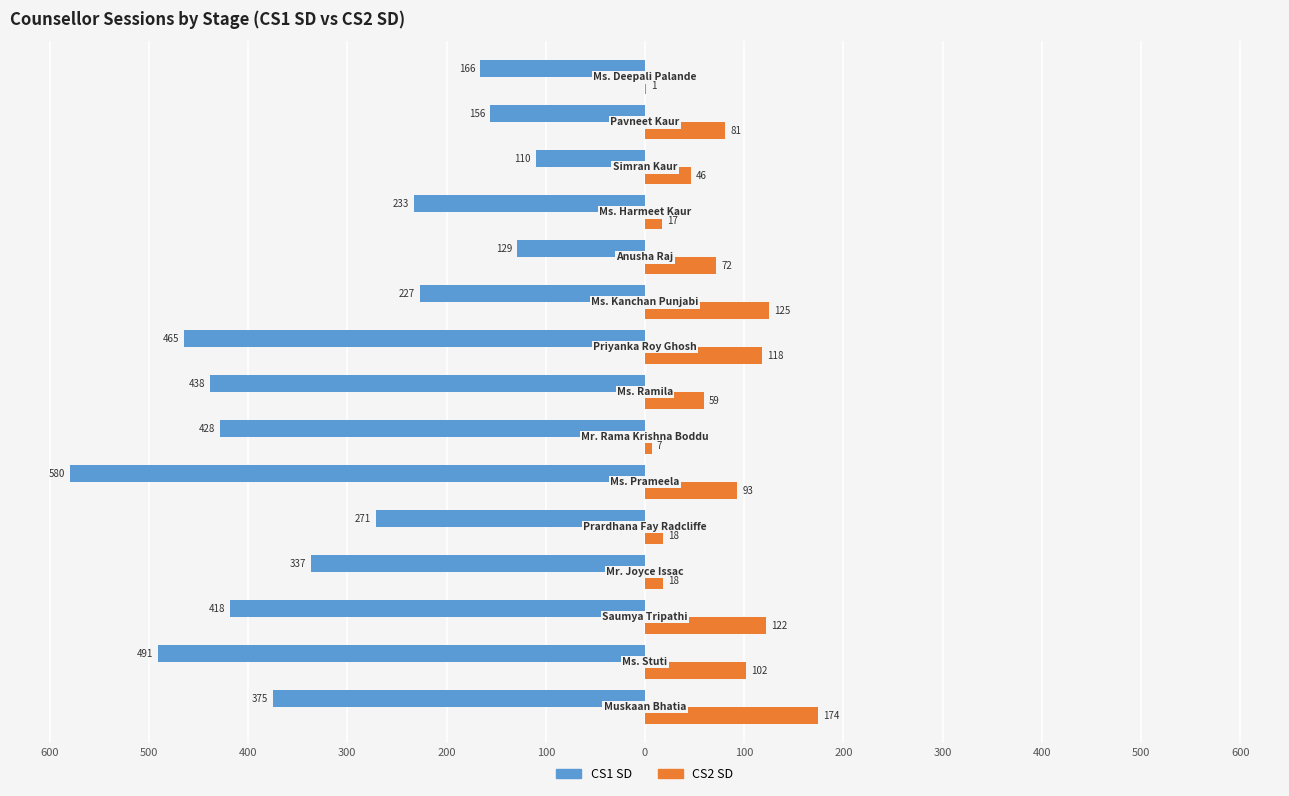

Reading left to right, what are all the values shown in this chart?

CS1 SD: -375	-491	-418	-337	-271	-580	-428	-438	-465	-227	-129	-233	-110	-156	-166
CS2 SD: 174	102	122	18	18	93	7	59	118	125	72	17	46	81	1